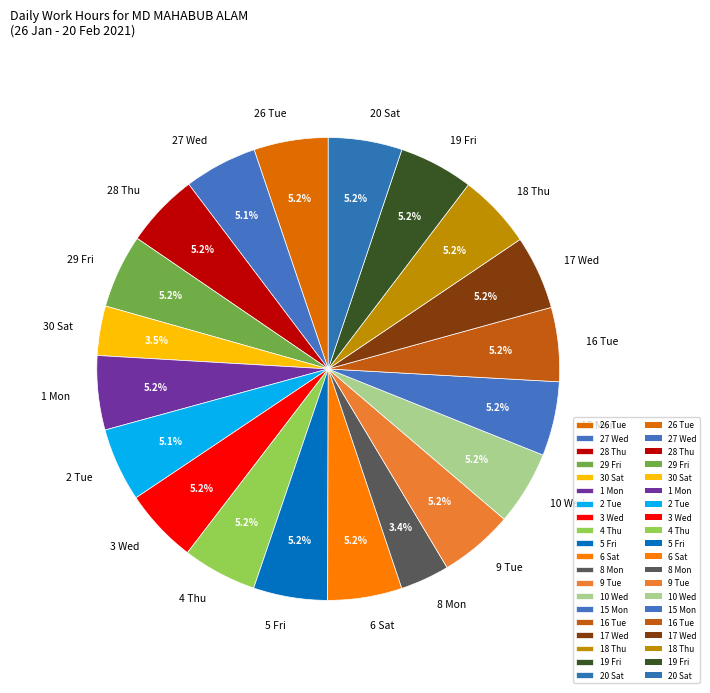

Is it true that 3 Wed is 12% of the pie?

False